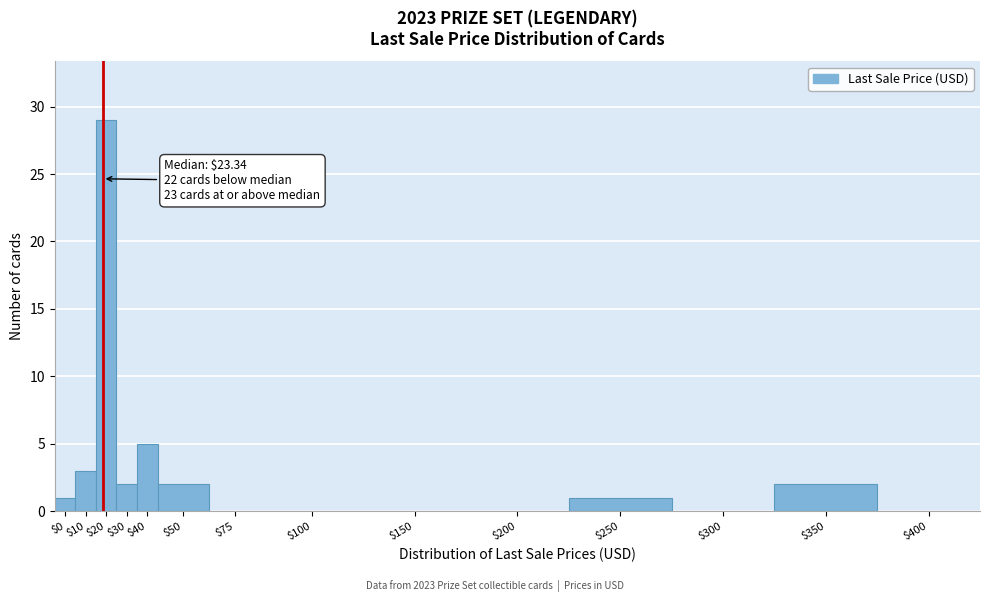

Is it true that the value at $0 is 1?

True